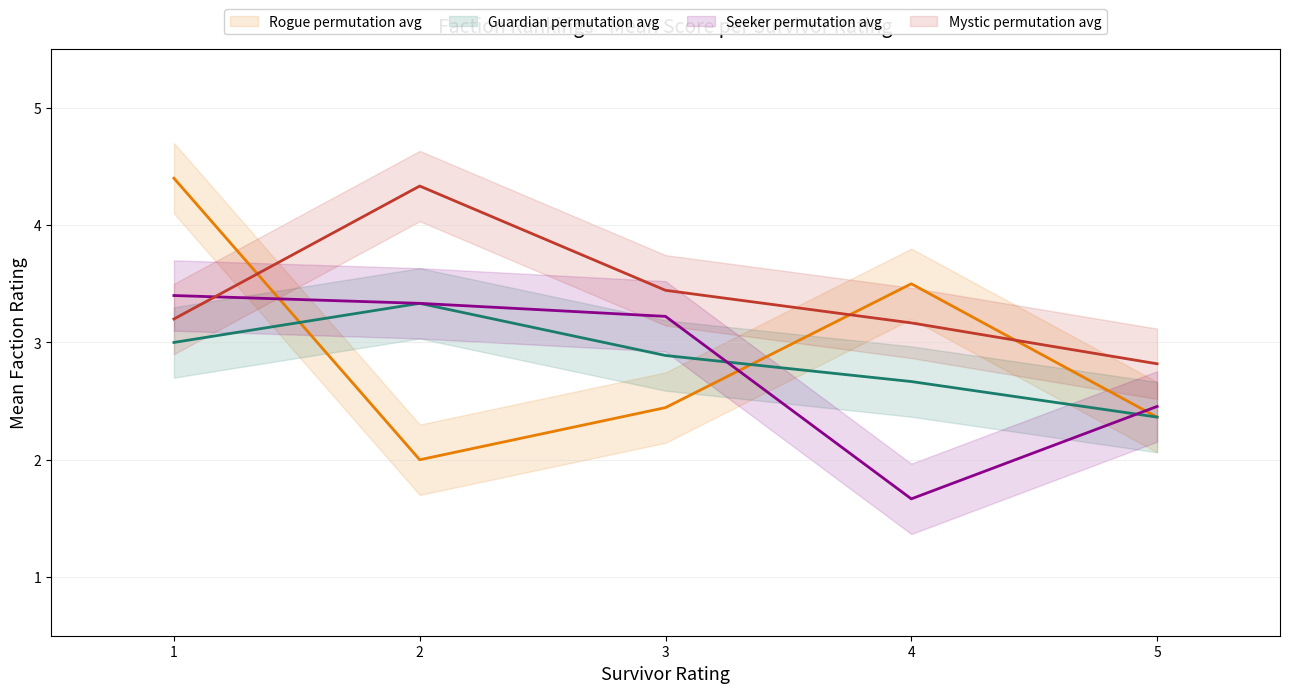

Rank the series at 4 from highest to lowest value.

Rogue, Mystic, Guardian, Seeker